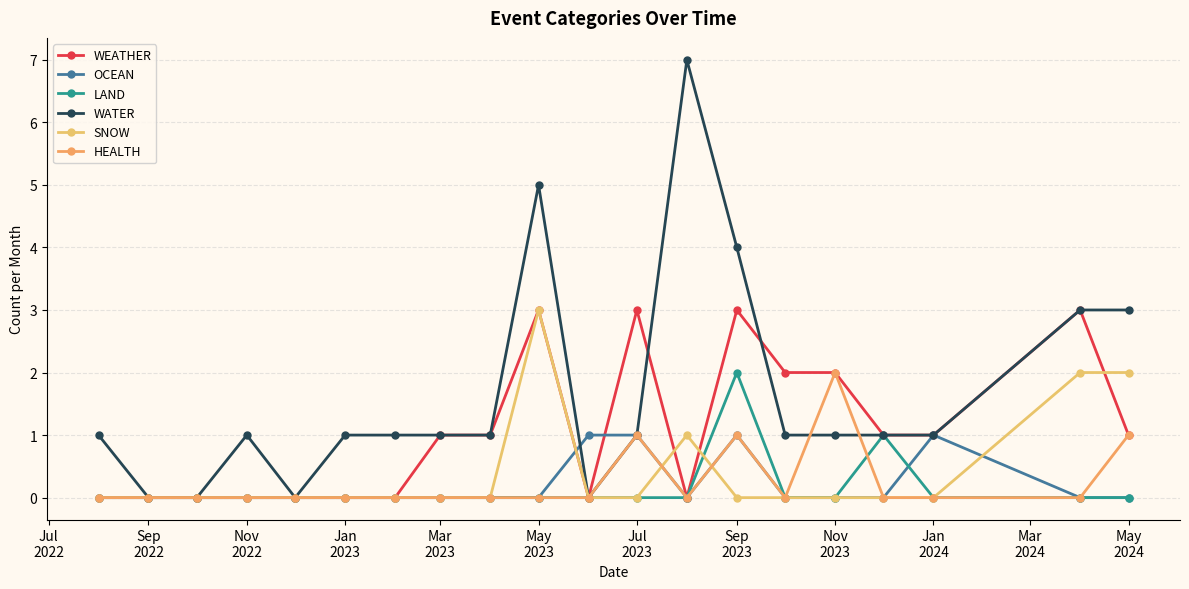

Count the number of data series in this chart.

6